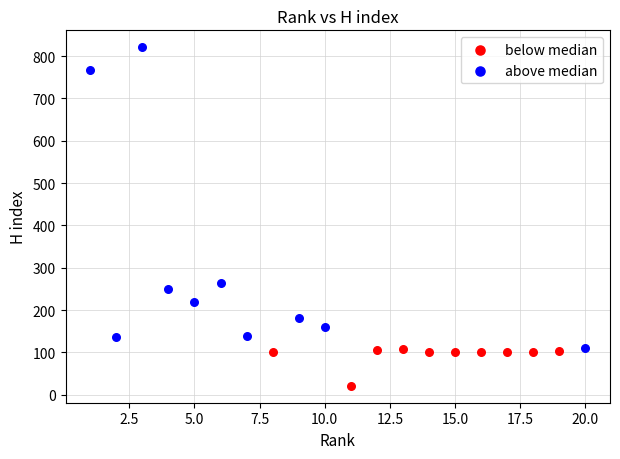

Which series contains the lowest Y value?

below median